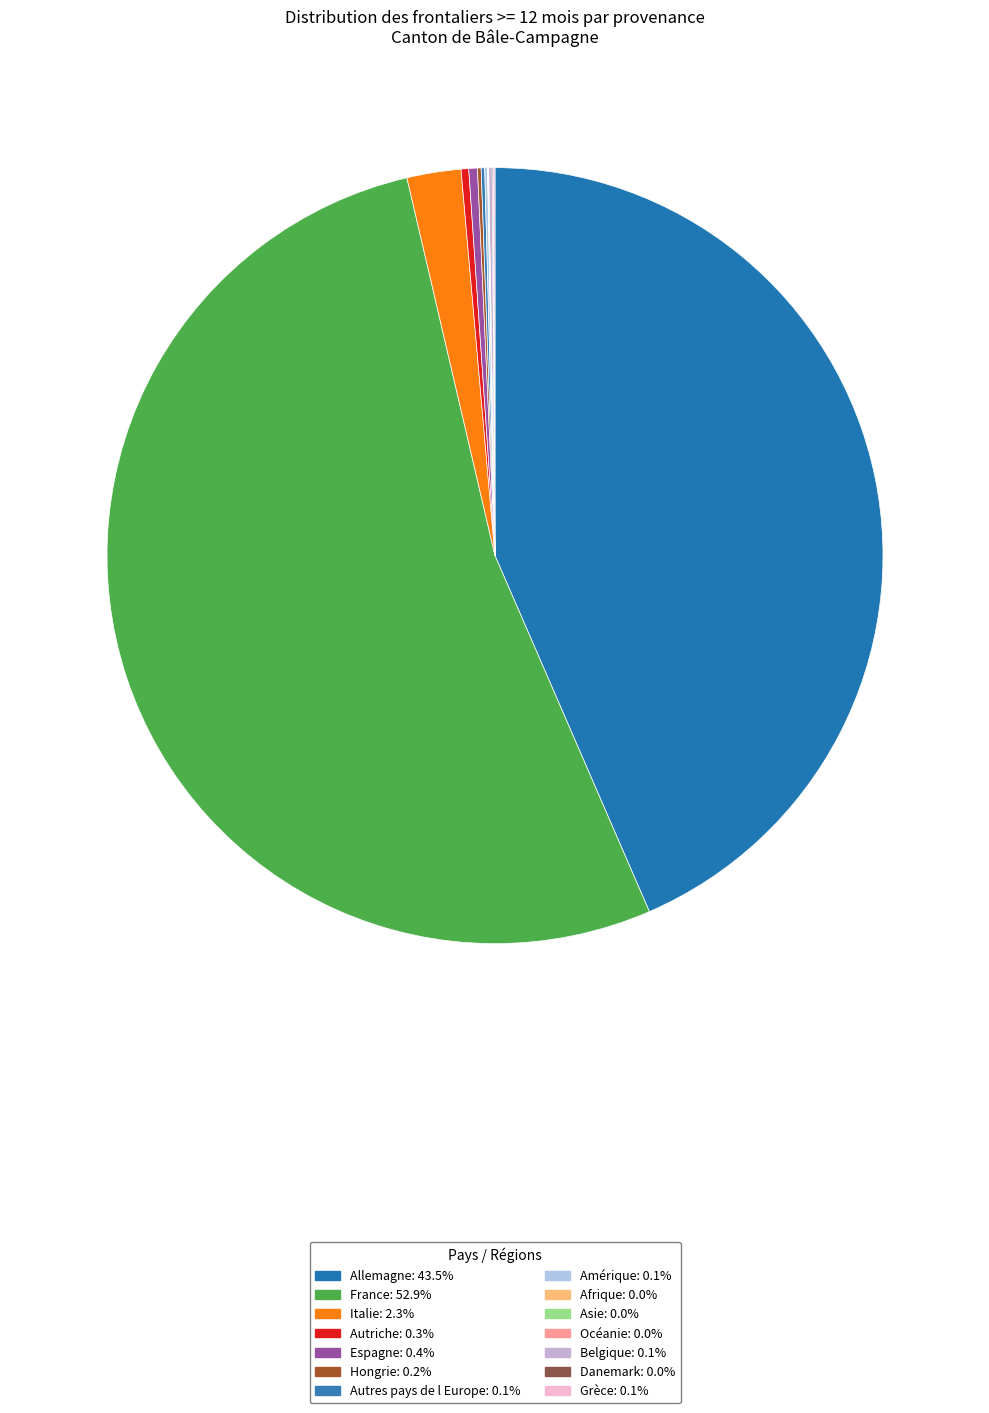

How much of the chart is everything except Belgique?

99.9%